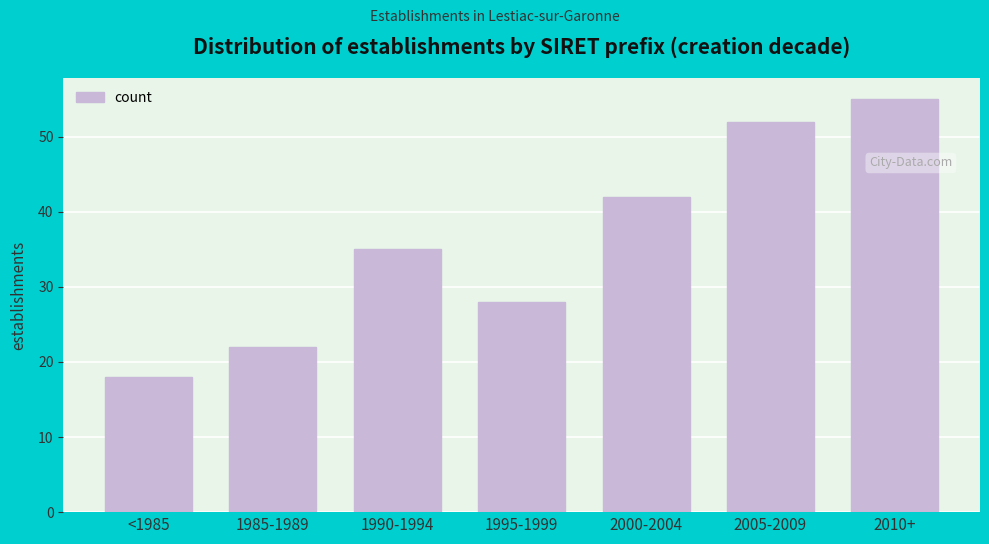

Reading left to right, list all the values displayed in this chart.

18	22	35	28	42	52	55